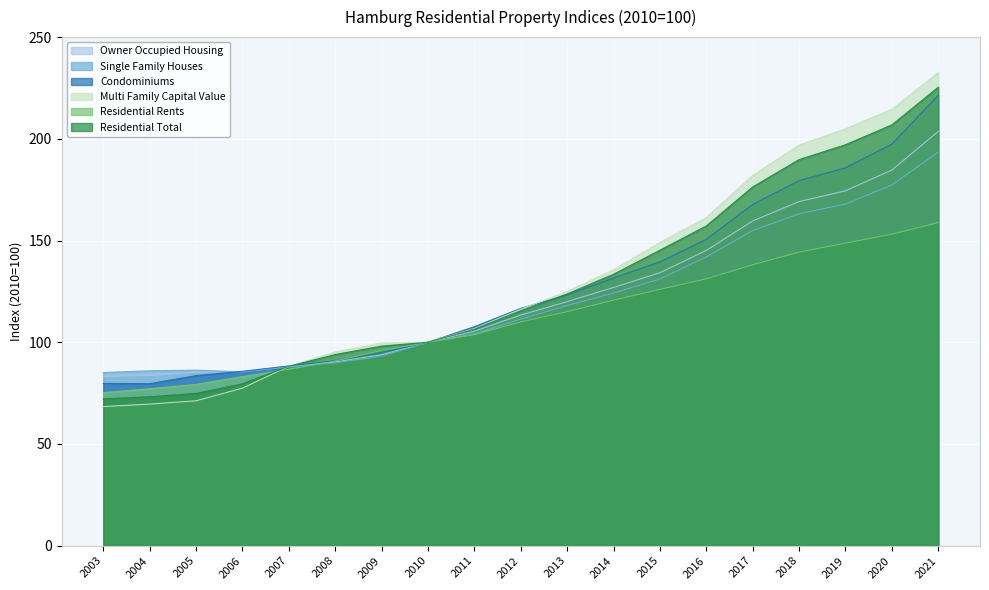

Which series has the largest range (max minus min)?

Multi Family Capital Value